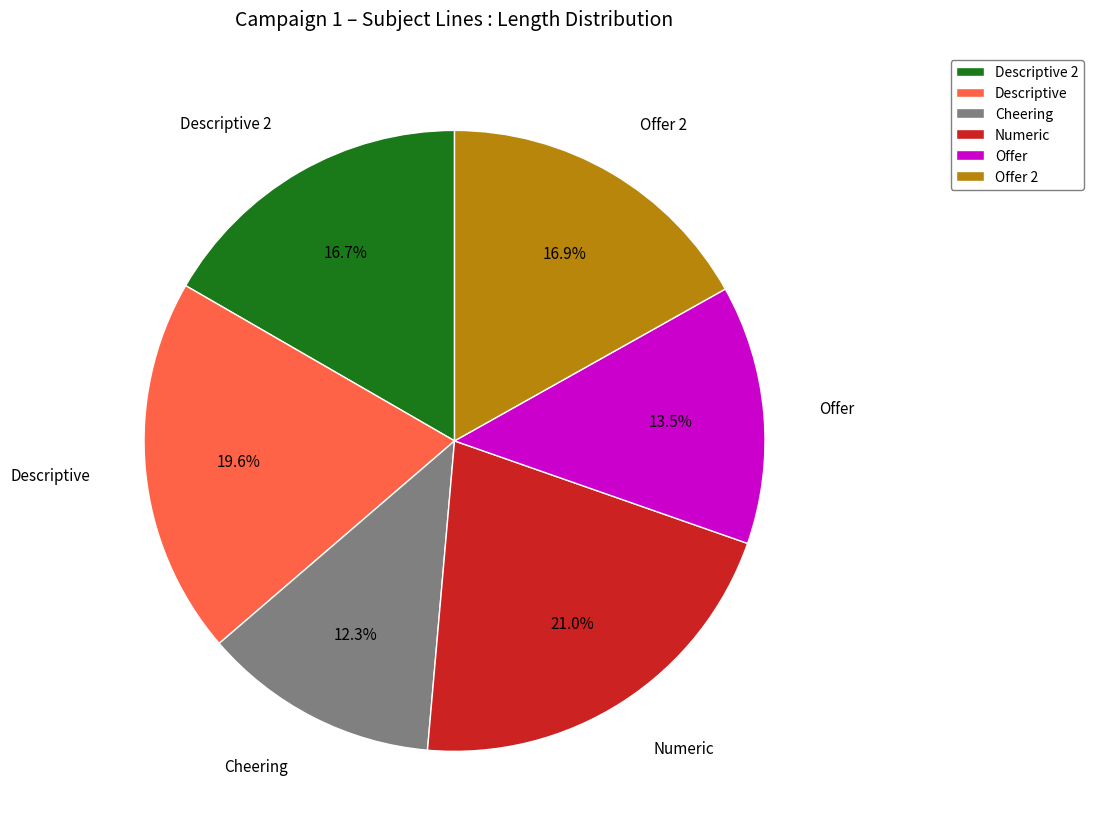

To the nearest percent, what percentage of the pie is Cheering?

12%